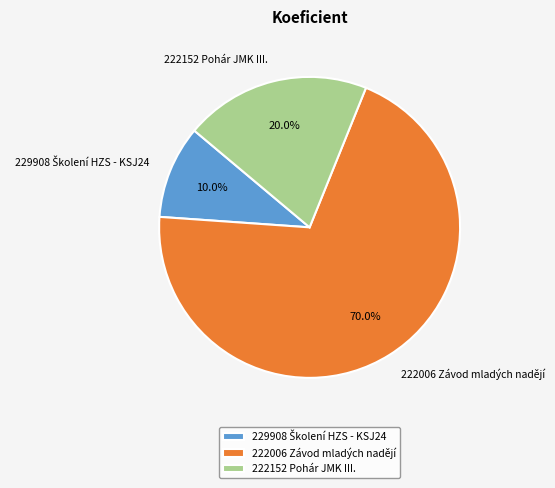

Is the sum of 222152 Pohár JMK III. and 222006 Závod mladých nadějí greater than half?

Yes